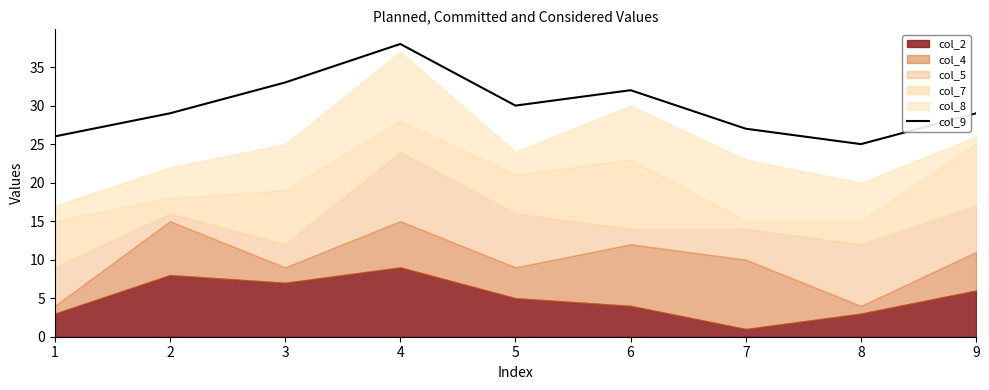

The value of col_9 at 2 is 29. True or false?

True